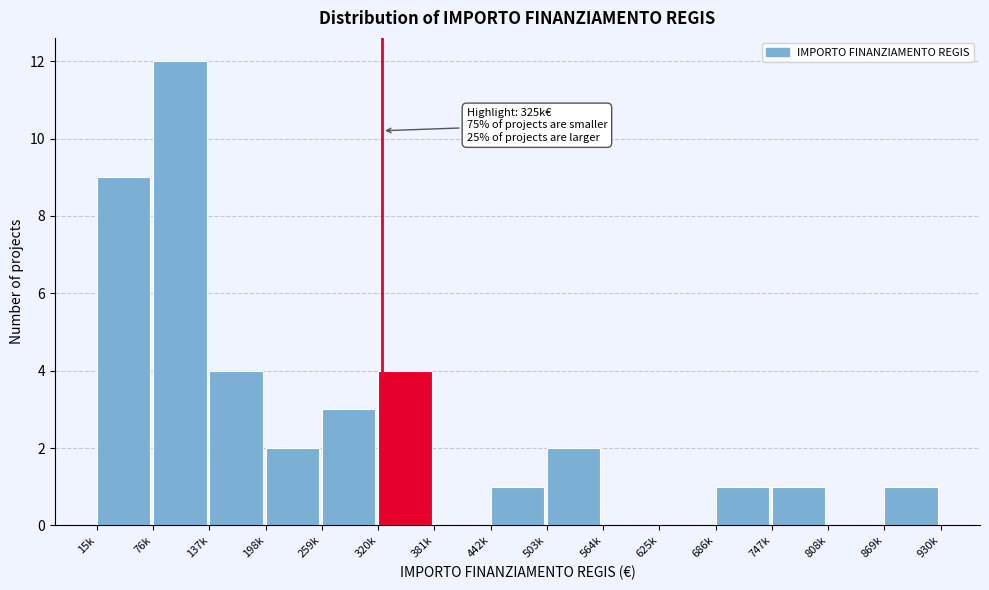

Reading left to right, what are all the values shown in this chart?

15k=9	76k=12	137k=4	198k=2	259k=3	320k=4	381k=0	442k=1	503k=2	564k=0	625k=0	686k=1	747k=1	808k=0	869k=1